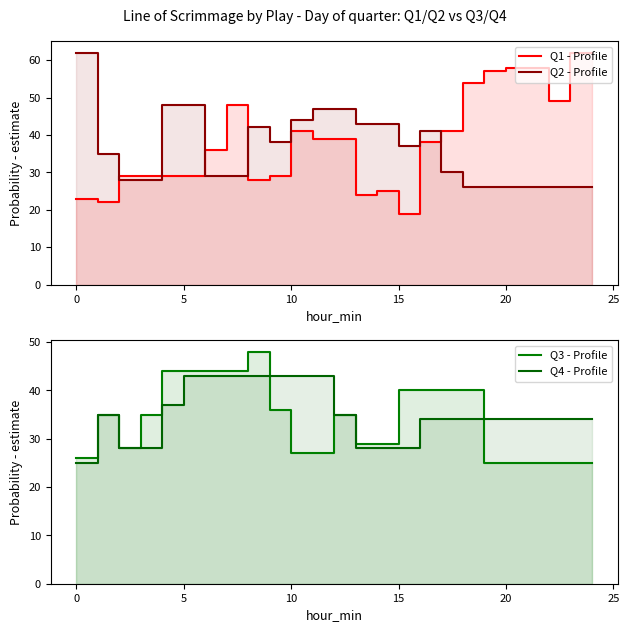

True or false: Q4 - Profile has a value of 14 at 15.

False